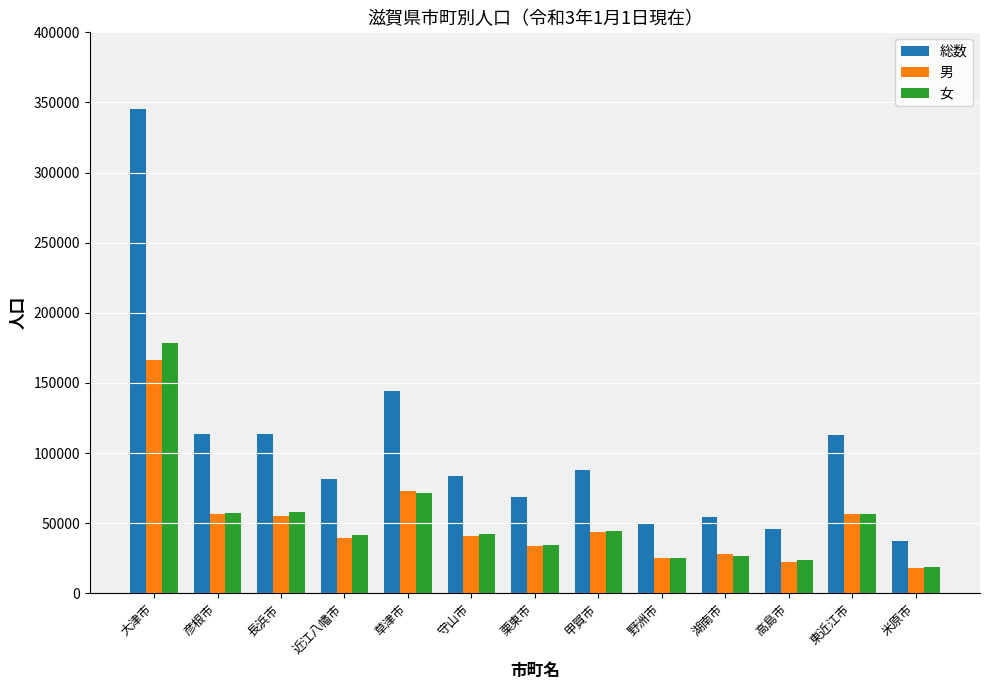

Rank the series at 大津市 from lowest to highest value.

男, 女, 総数